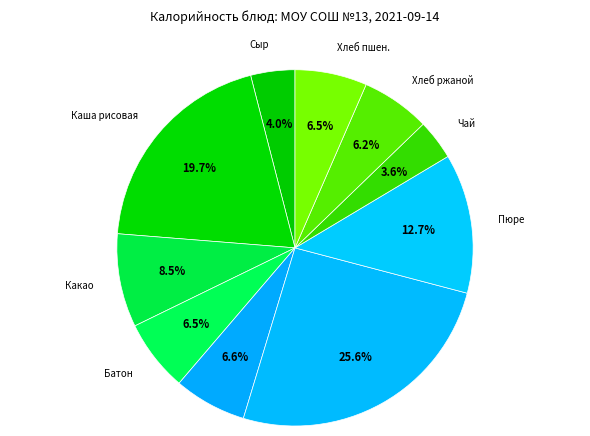

Is there any slice that represents more than half of the pie?

No